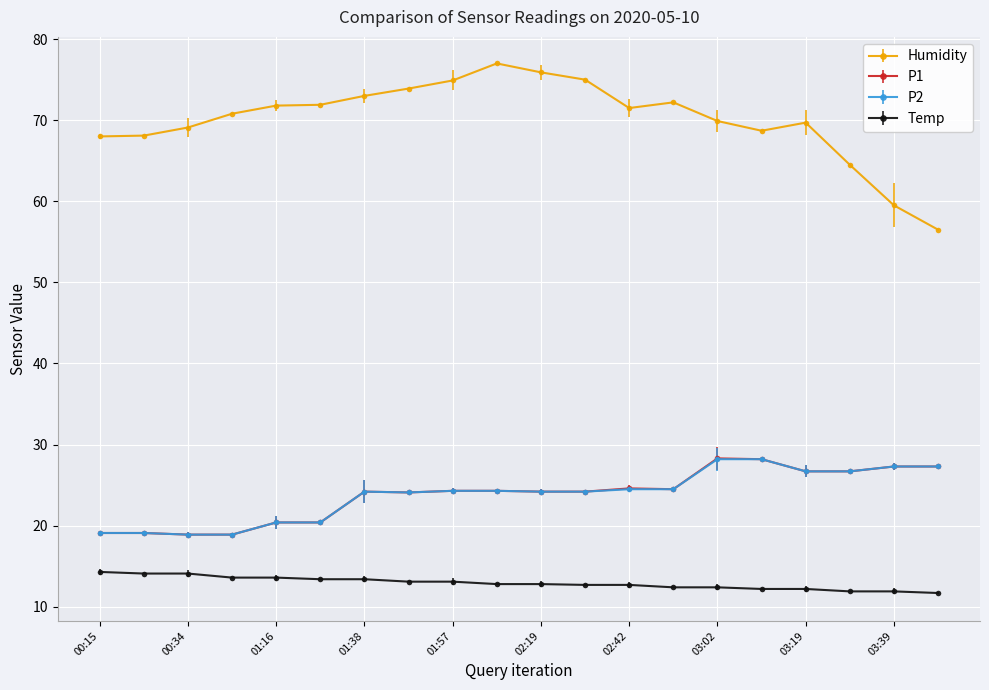

At how many categories does at least one series exceed 12?

20